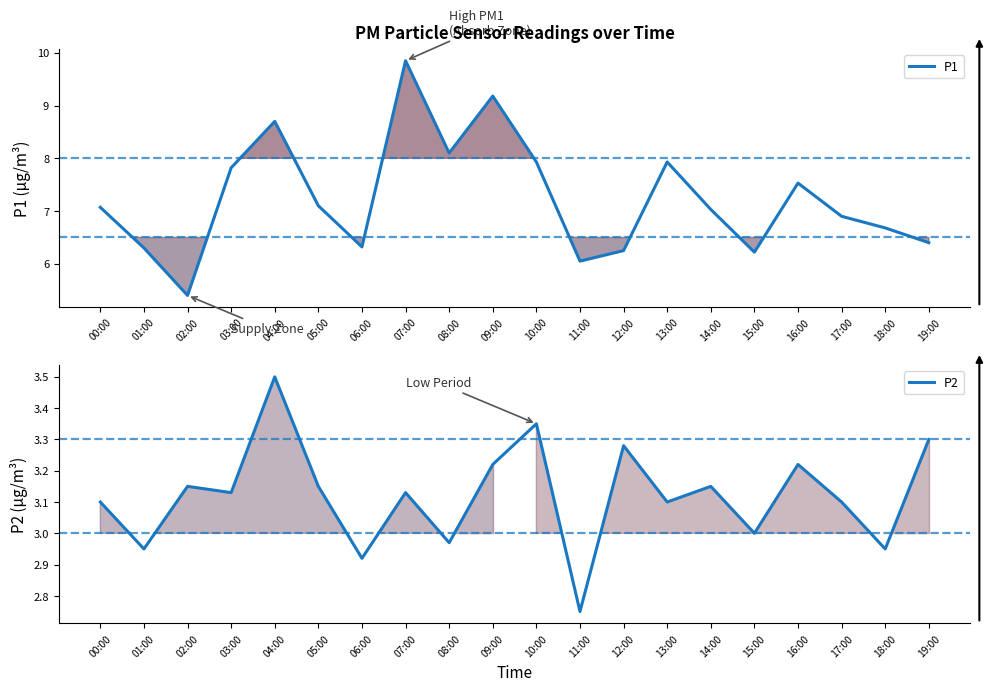

True or false: P1 has a value of 7.1 at 00:00.

True